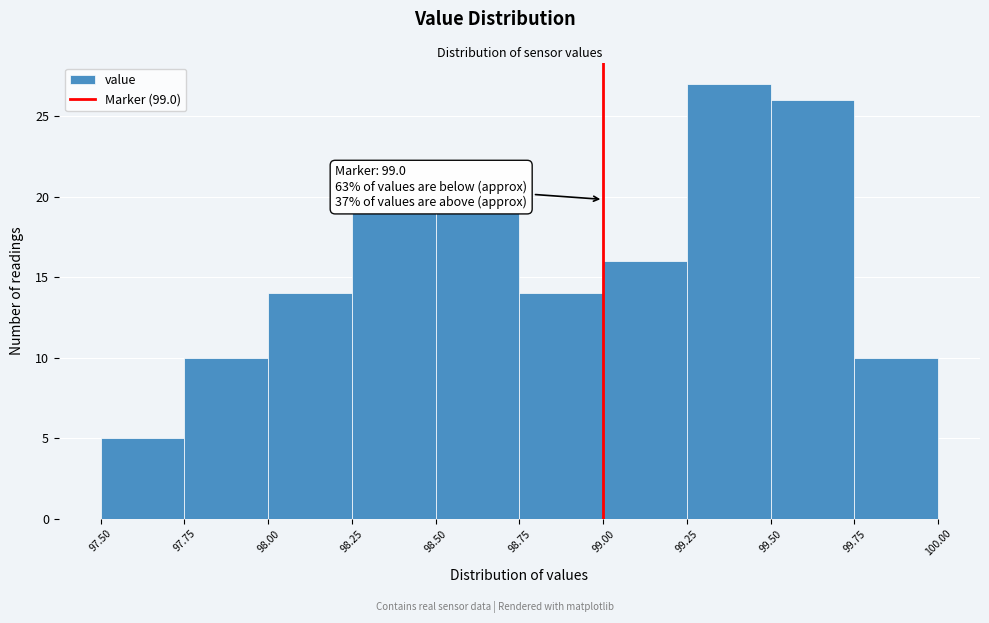

Which range on the x-axis has the tallest bar?

99.25 to 99.50